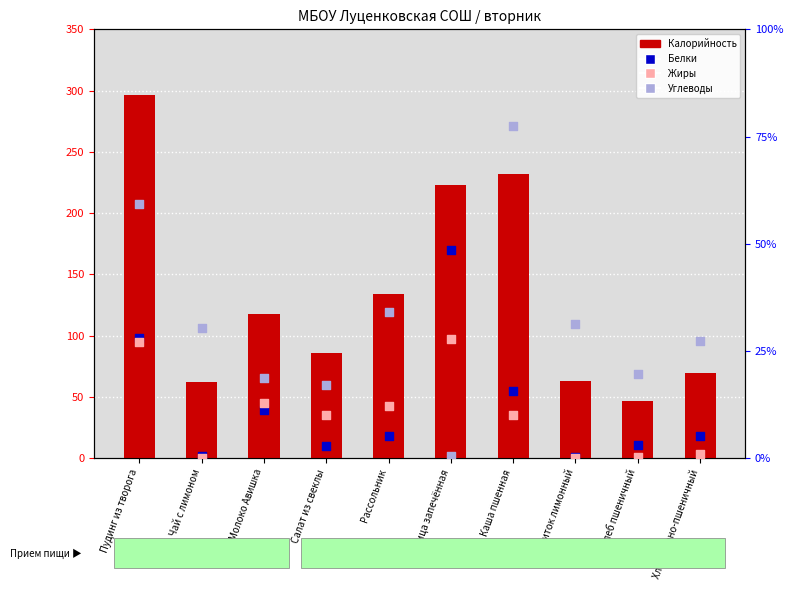

Is the value of Калорийность at Рассольник greater than the value of Жиры at Пудинг из творога?

Yes